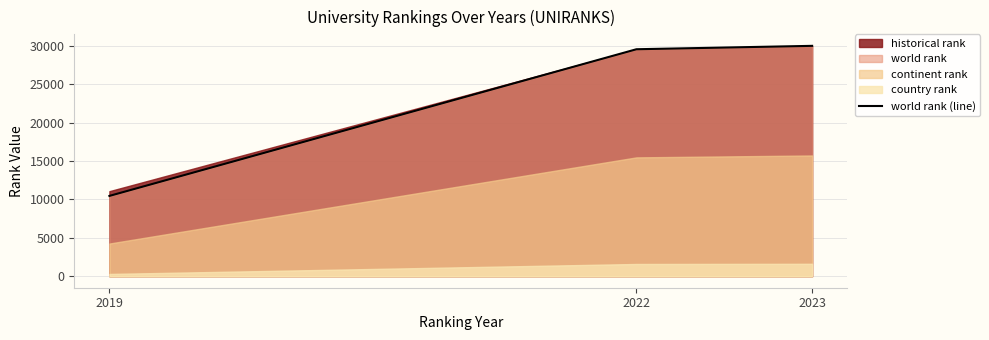

The chart shows a value of 29577 at 2022. True or false?

True